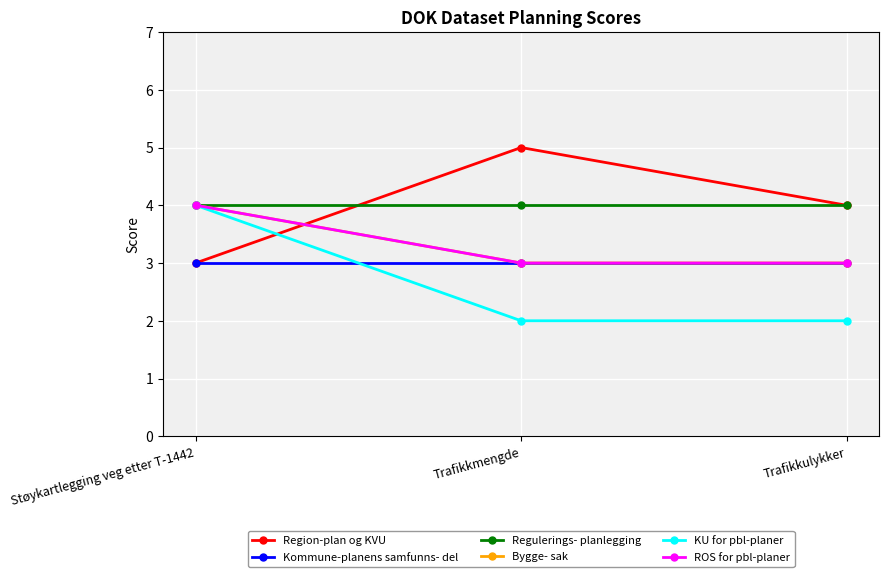

The Region-plan og KVU series shows 1 at Trafikkulykker. True or false?

False